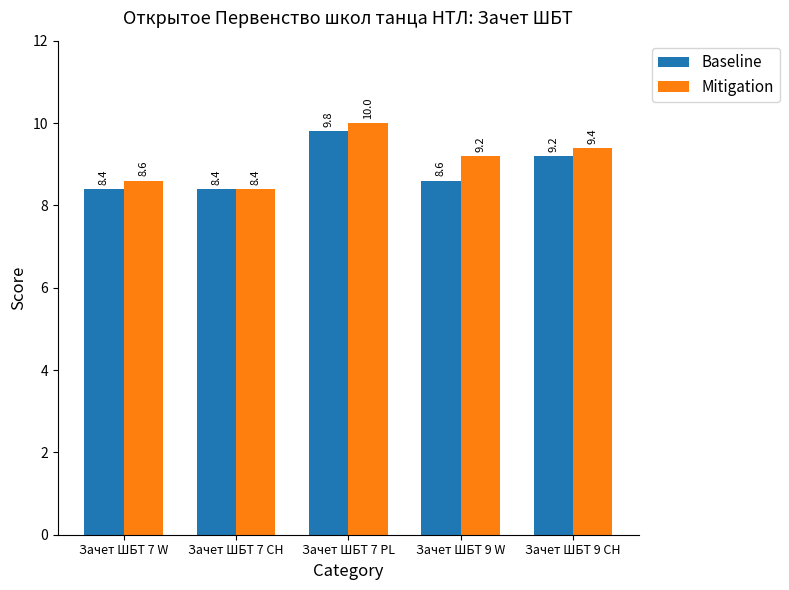

True or false: Mitigation has a value of 5.2 at Зачет ШБТ 9 W.

False